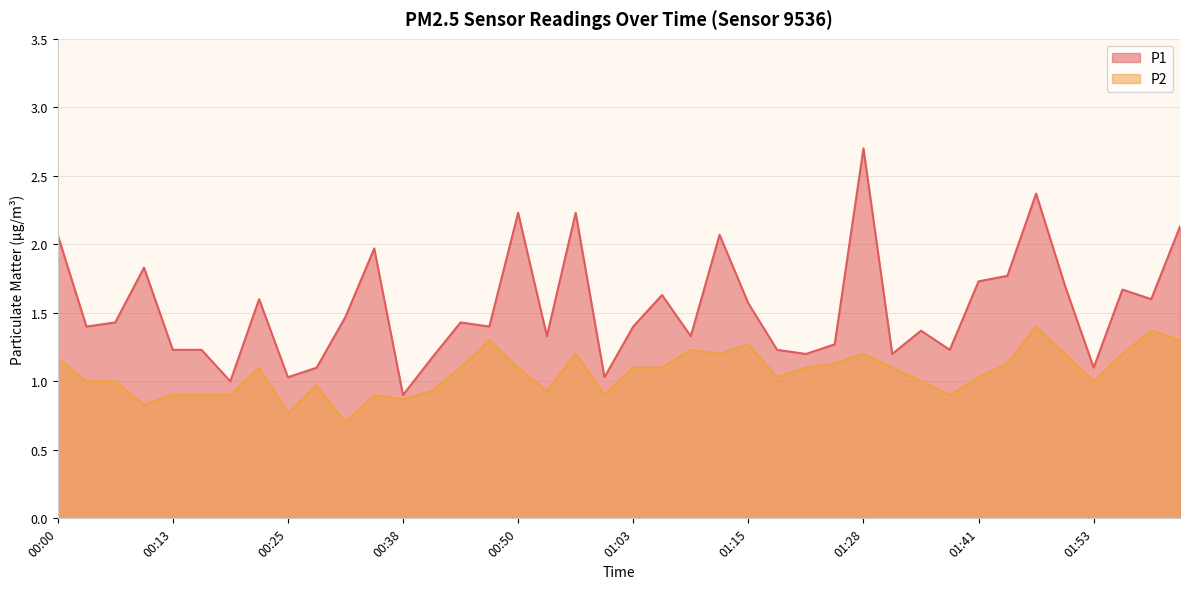

Which series has the largest total across all categories?

P1